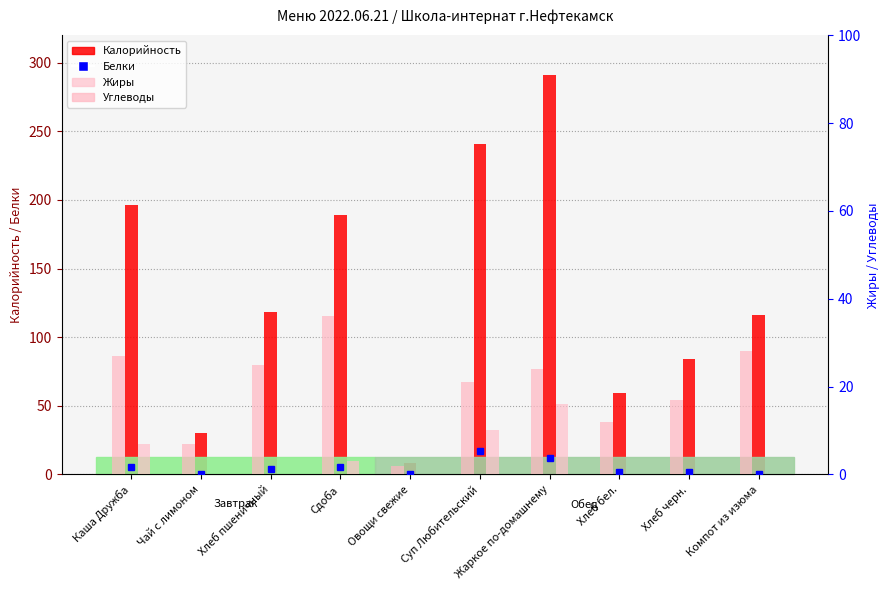

List the labels in order of Жиры value, largest first.

Жаркое по-домашнему, Суп Любительский, Каша Дружба, Сдоба, Чай с лимоном, Хлеб пшеничный, Овощи свежие, Хлеб бел., Хлеб черн., Компот из изюма